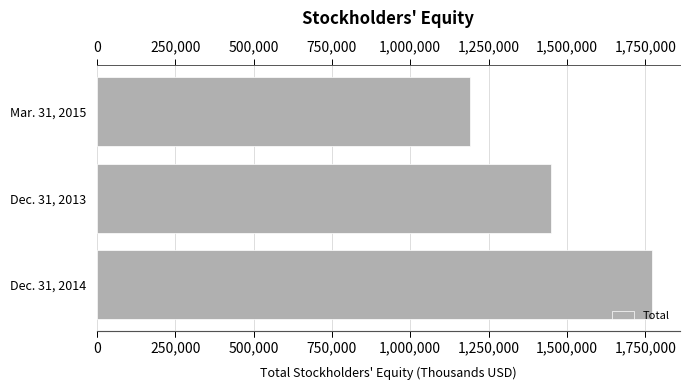

What is the sum of all values?

4409560